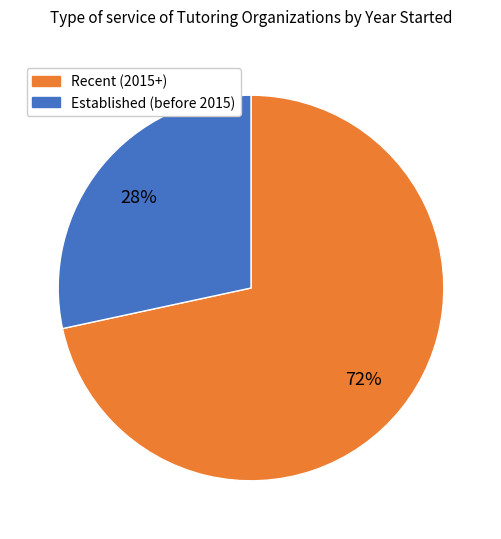

To the nearest percent, what is the average slice percentage?

50%